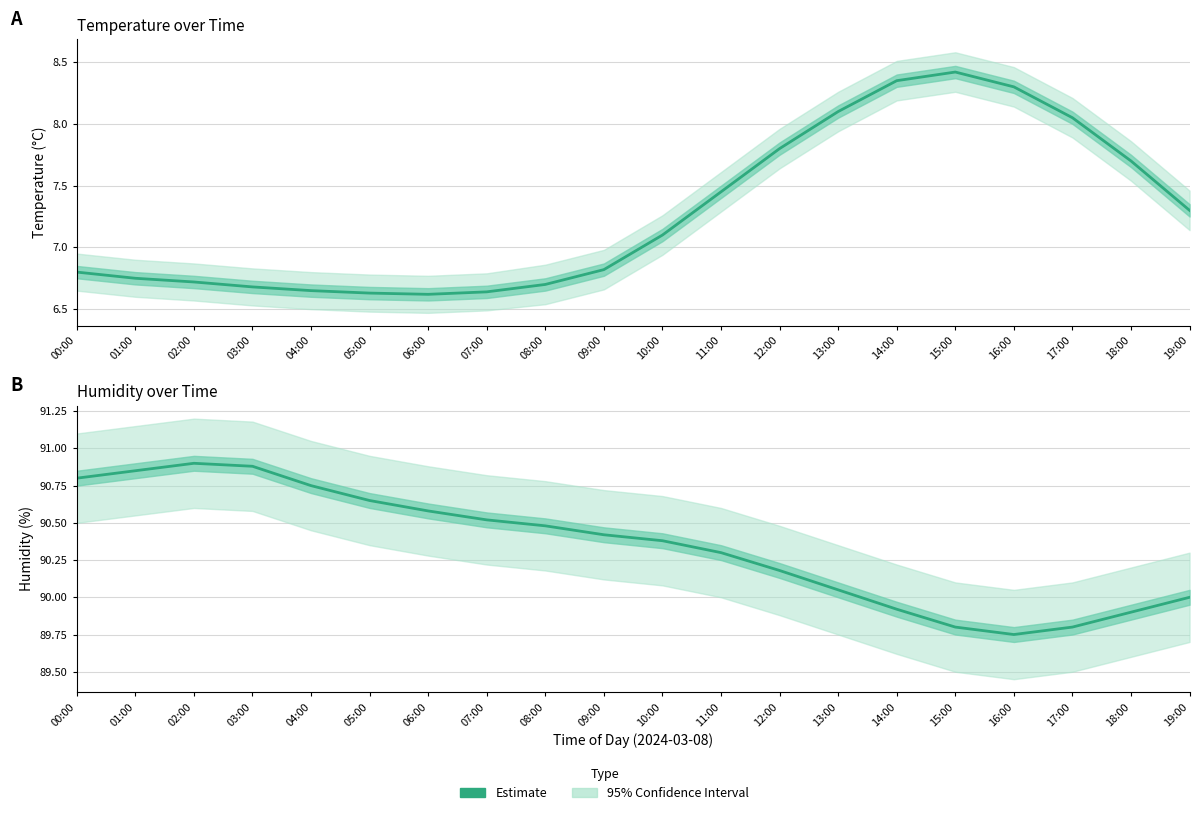

List the labels in order of value, largest first.

02:00, 03:00, 01:00, 00:00, 04:00, 05:00, 06:00, 07:00, 08:00, 09:00, 10:00, 11:00, 12:00, 13:00, 19:00, 14:00, 18:00, 15:00, 17:00, 16:00